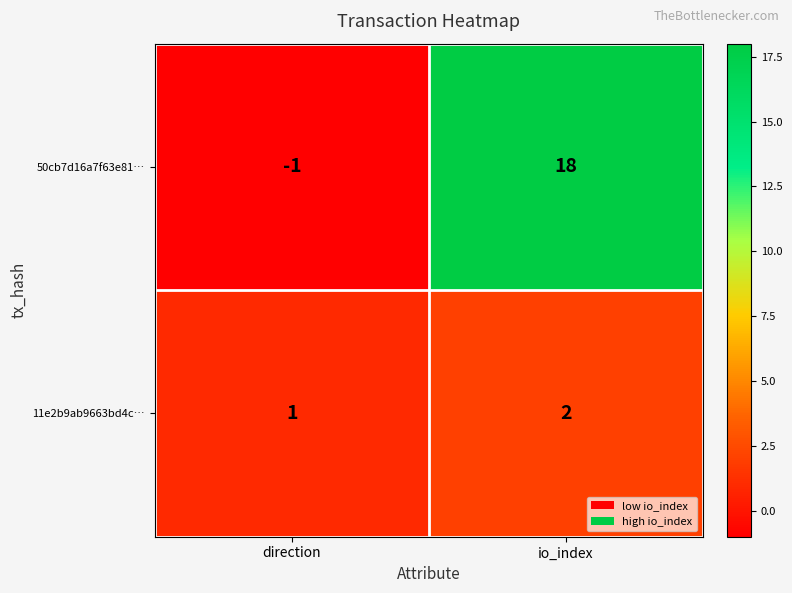

Reading left to right, extract all data points from this chart.

50cb7d16a7f63e81…: direction=-1	io_index=18
11e2b9ab9663bd4c…: direction=1	io_index=2